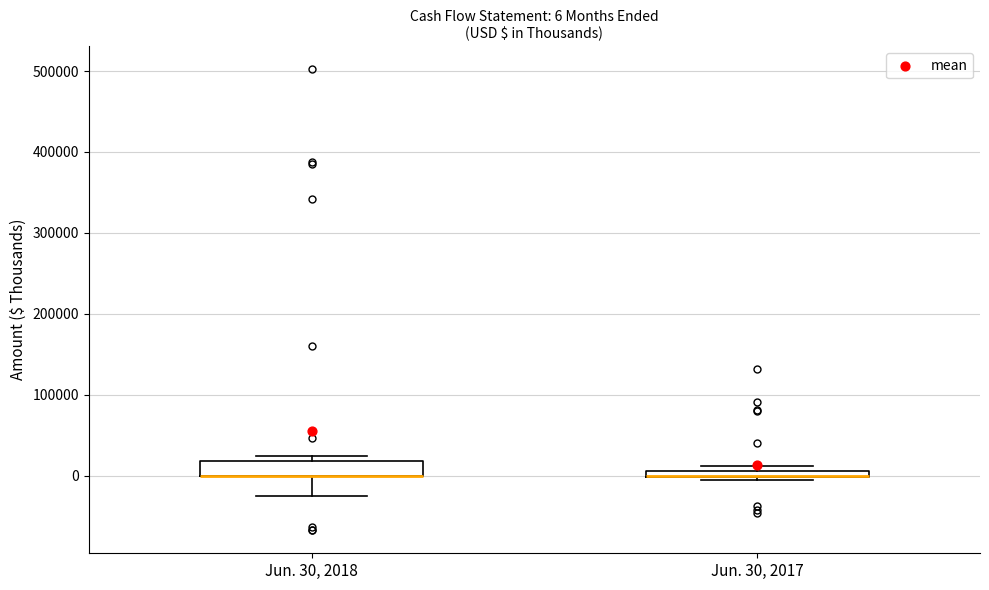

Comparing the boxes themselves (not the whiskers), which one is the tallest?

Jun. 30, 2018